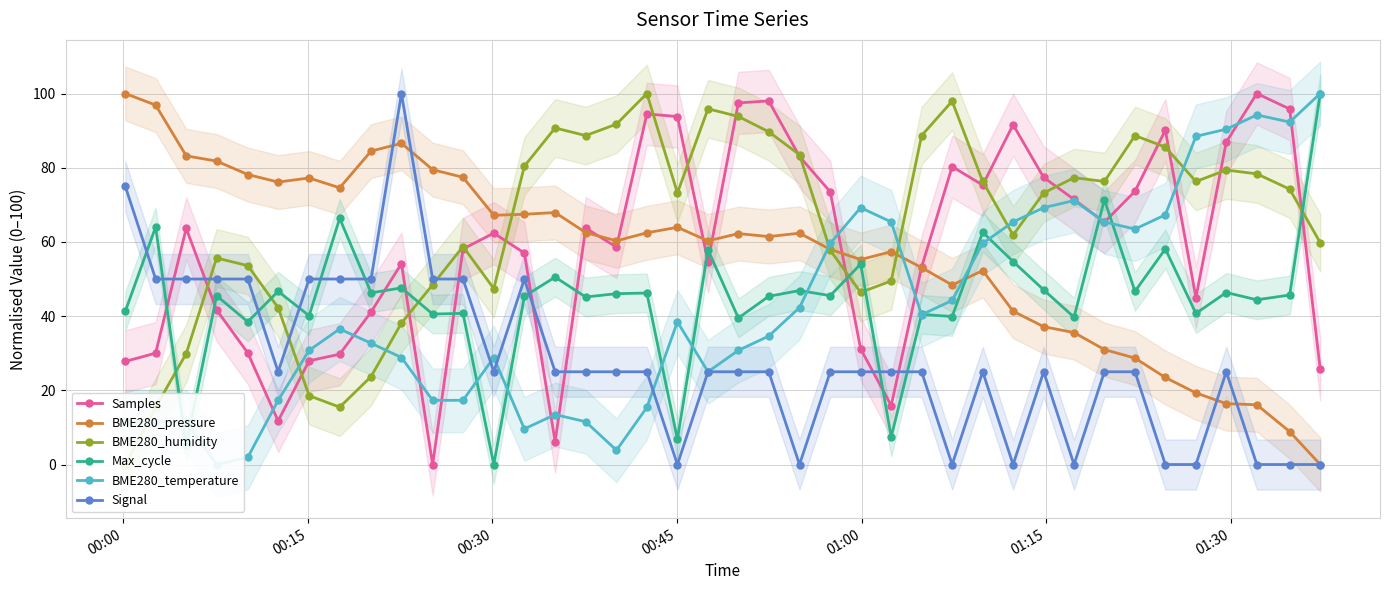

How many data points in Max_cycle are less than 45?

15